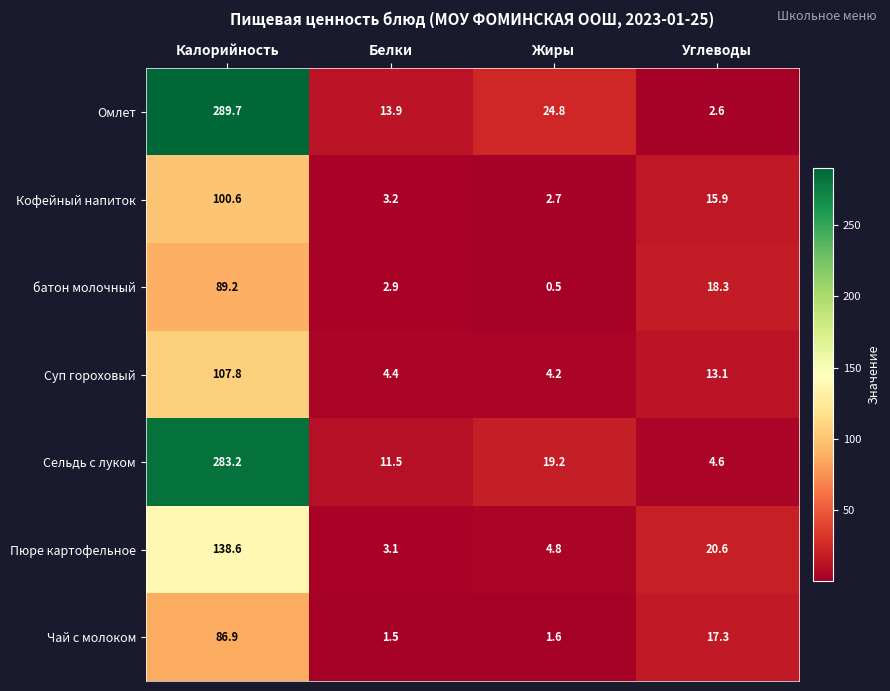

Reading right to left, list all the values displayed in this chart.

Омлет: Углеводы=2.6	Жиры=24.8	Белки=13.9	Калорийность=289.7
Кофейный напиток: Углеводы=15.9	Жиры=2.7	Белки=3.2	Калорийность=100.6
батон молочный: Углеводы=18.3	Жиры=0.5	Белки=2.9	Калорийность=89.2
Суп гороховый: Углеводы=13.1	Жиры=4.2	Белки=4.4	Калорийность=107.8
Сельдь с луком: Углеводы=4.6	Жиры=19.2	Белки=11.5	Калорийность=283.2
Пюре картофельное: Углеводы=20.6	Жиры=4.8	Белки=3.1	Калорийность=138.6
Чай с молоком: Углеводы=17.3	Жиры=1.6	Белки=1.5	Калорийность=86.9